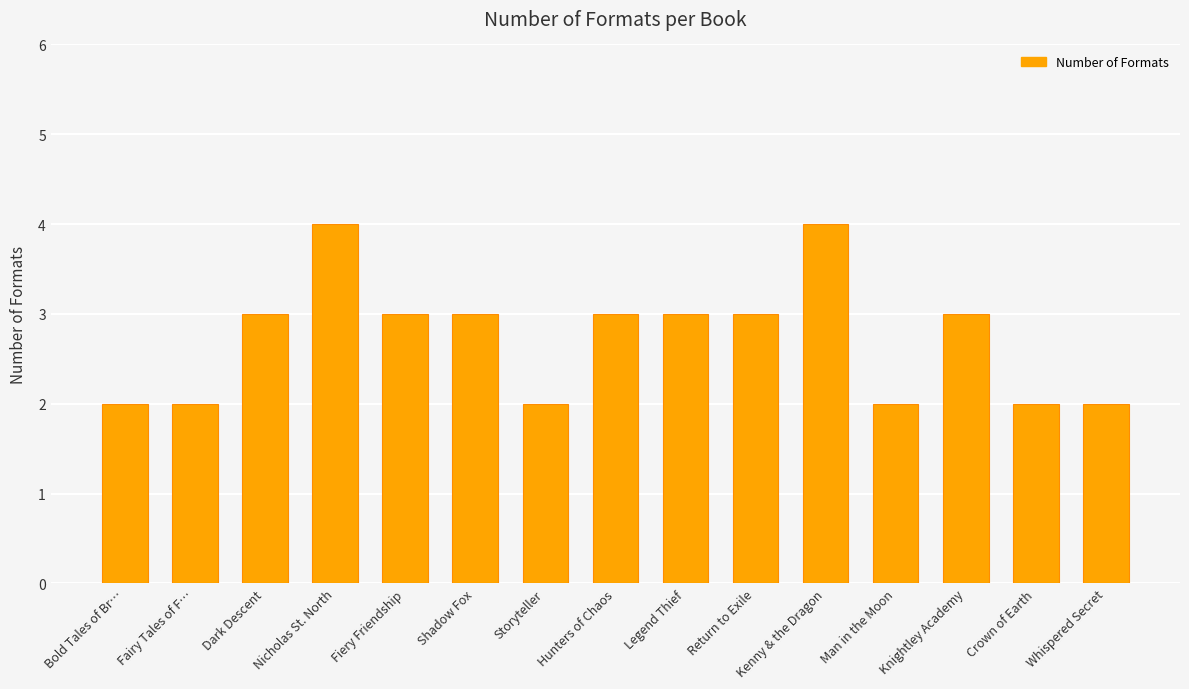

Reading left to right, list all the values displayed in this chart.

Bold Tales of Br…=2	Fairy Tales of F…=2	Dark Descent=3	Nicholas St. North=4	Fiery Friendship=3	Shadow Fox=3	Storyteller=2	Hunters of Chaos=3	Legend Thief=3	Return to Exile=3	Kenny & the Dragon=4	Man in the Moon=2	Knightley Academy=3	Crown of Earth=2	Whispered Secret=2